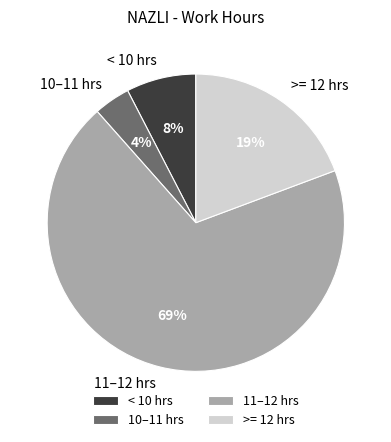

Count the number of slices in the pie.

4